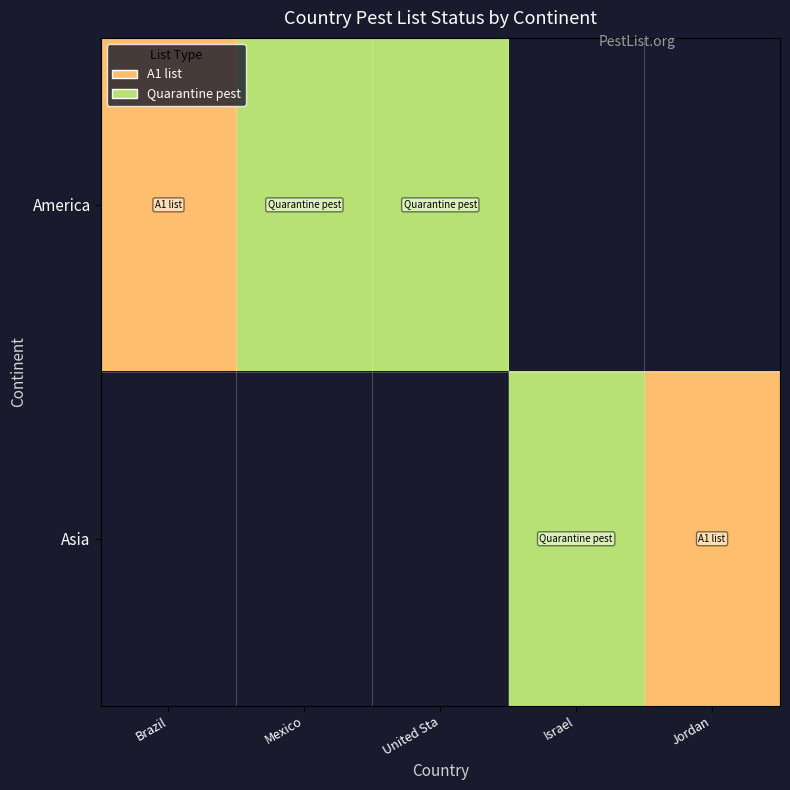

What is the maximum value shown in the chart?

2.0